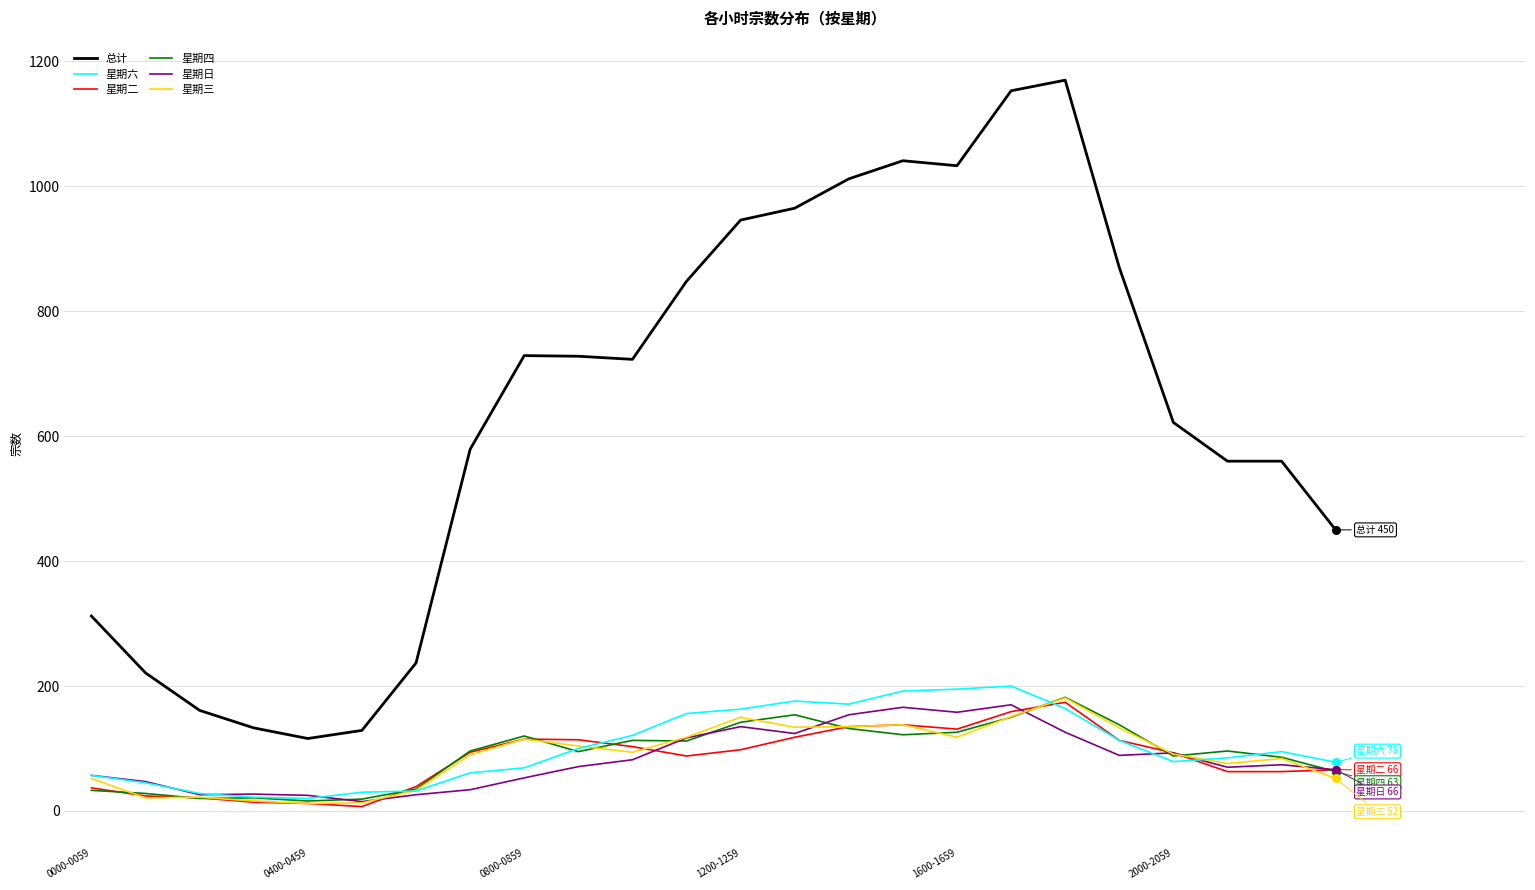

Which series has the widest spread of values?

总计